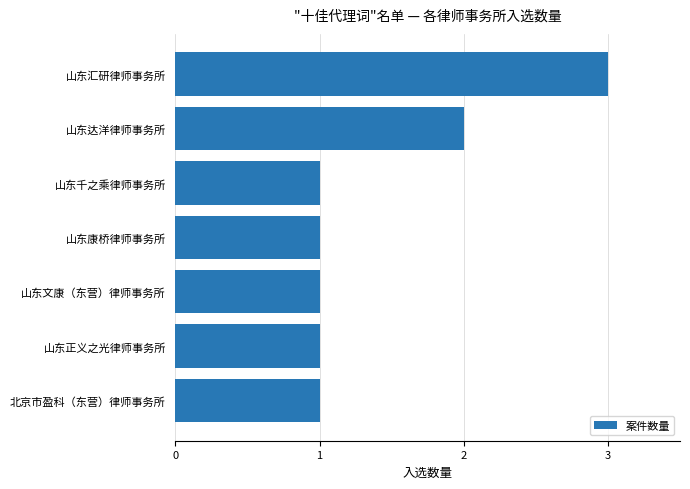

Count the number of categories in the chart.

7